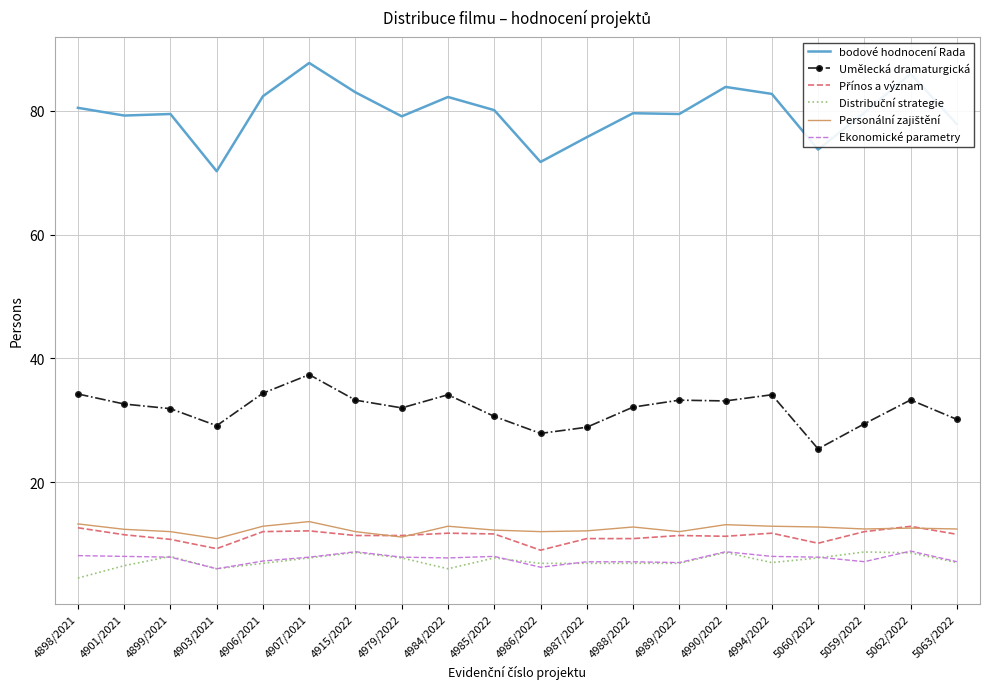

What is the greatest value displayed?

87.8